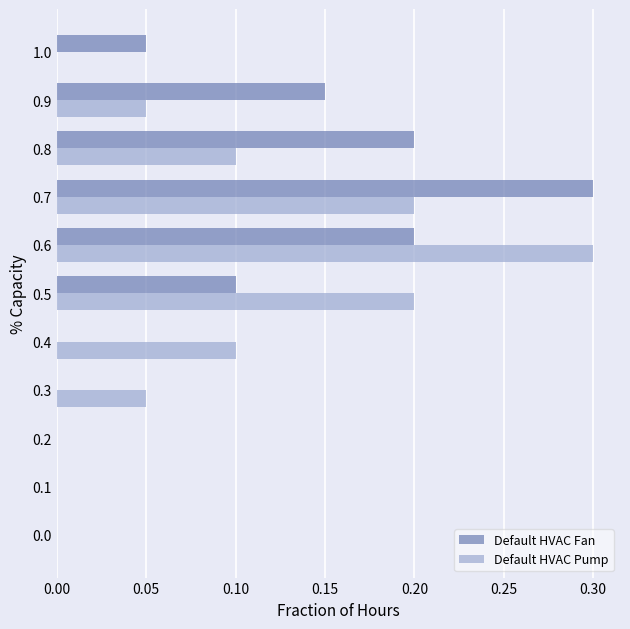

Is the value of Default HVAC Pump at 0.7 greater than the value of Default HVAC Fan at 0.5?

Yes